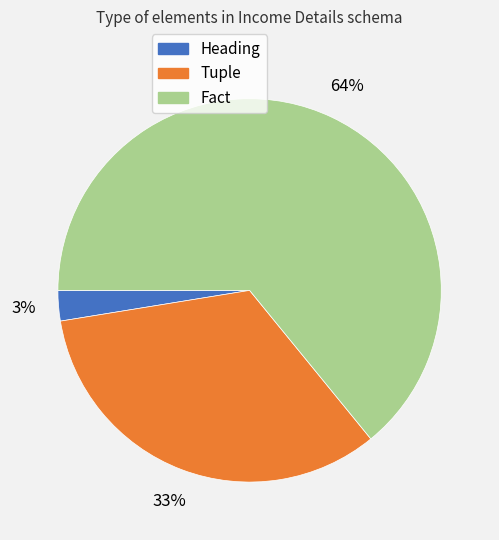

To the nearest percent, what percentage of the pie is Heading?

3%